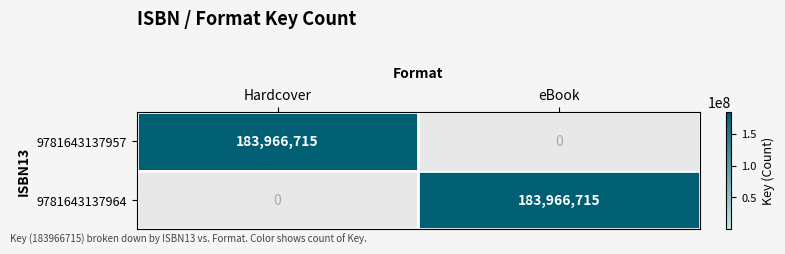

What is the total value across all series at eBook?

183966715